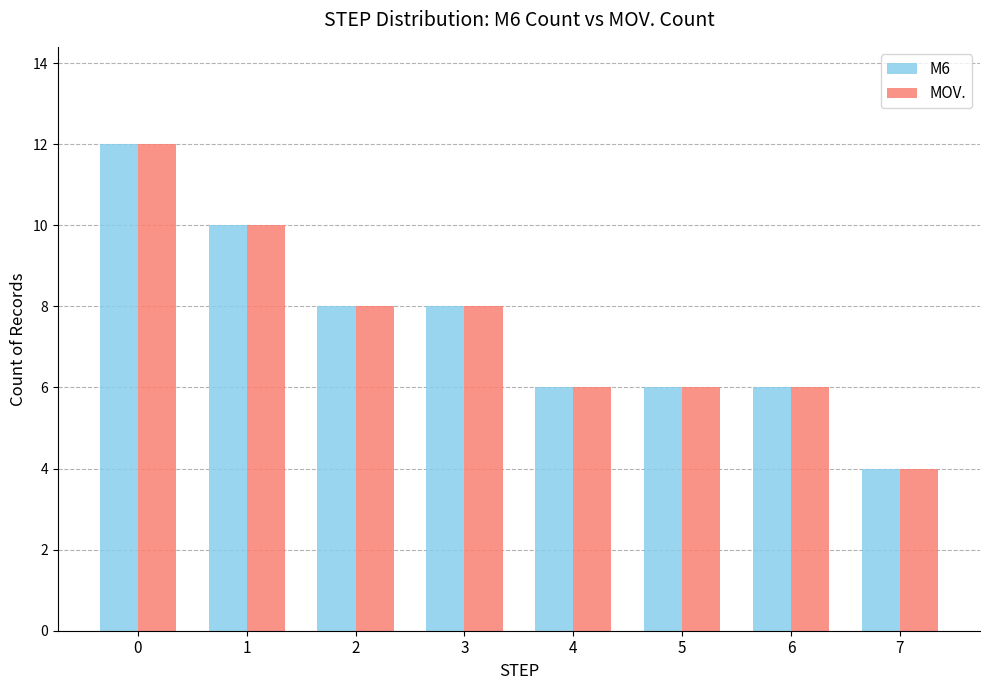

What is the average value of the M6 series?

8